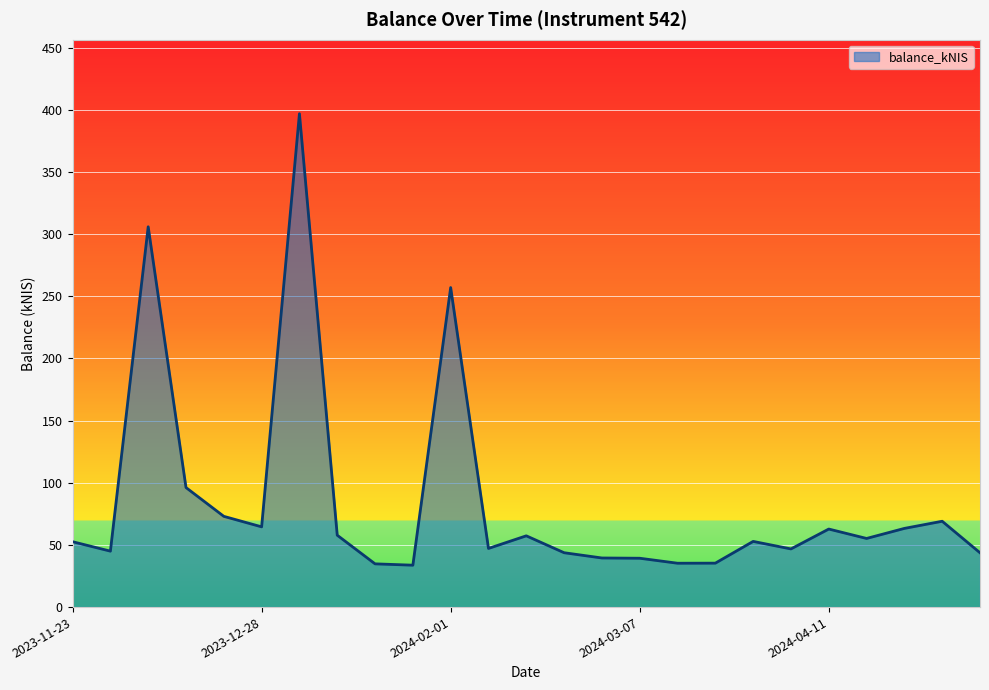

What is the difference between the maximum and minimum values?

363.2